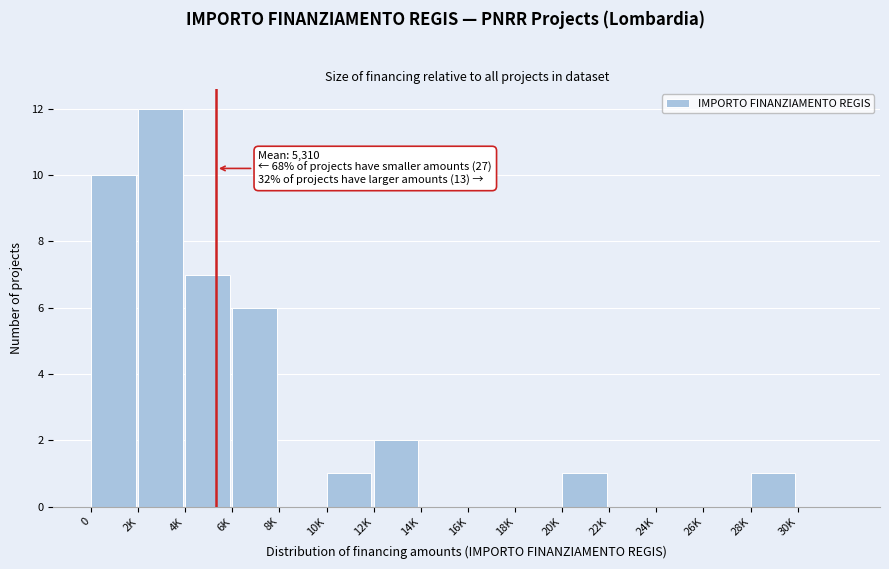

Reading left to right, list all the values displayed in this chart.

0=10	2K=12	4K=7	6K=6	8K=0	10K=1	12K=2	14K=0	16K=0	18K=0	20K=1	22K=0	24K=0	26K=0	28K=1	30K=0